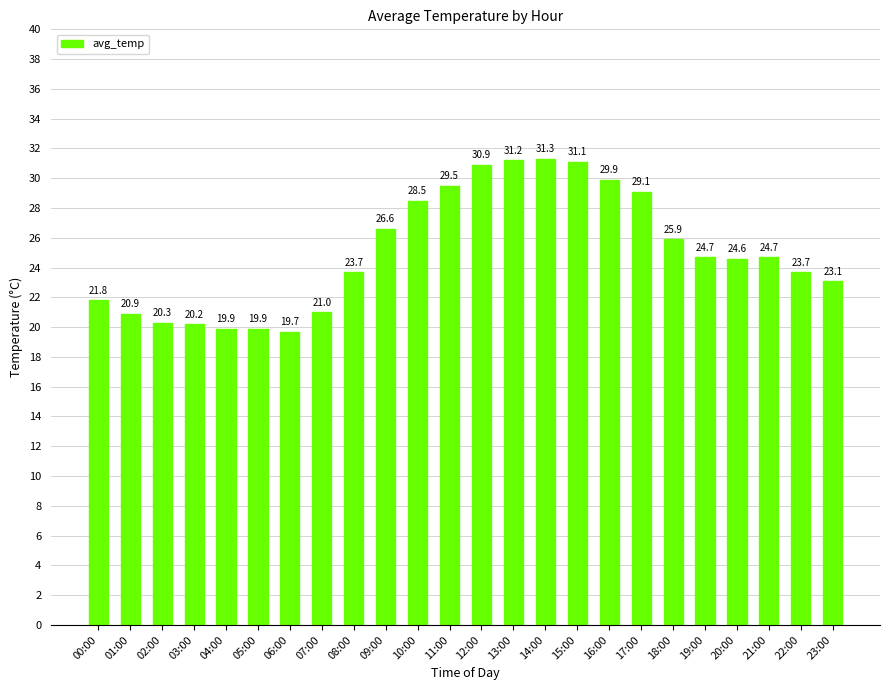

What is the value of the 9th bar from the left?

23.7